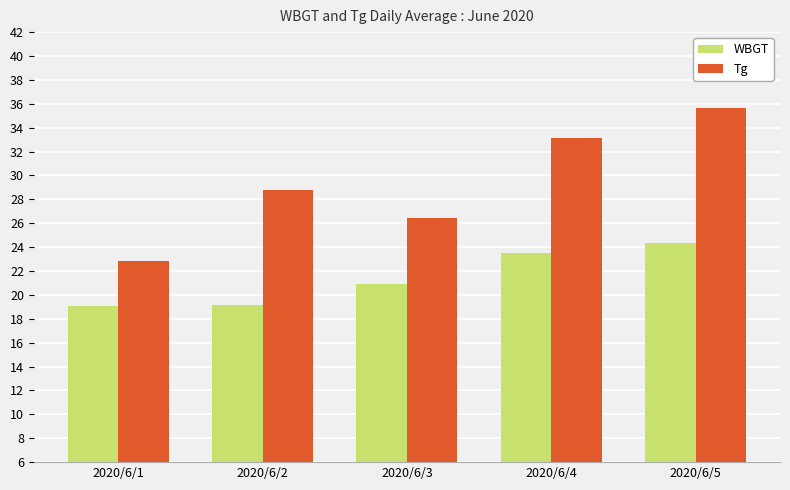

Are the bars grouped side by side (vs. stacked)?

Yes